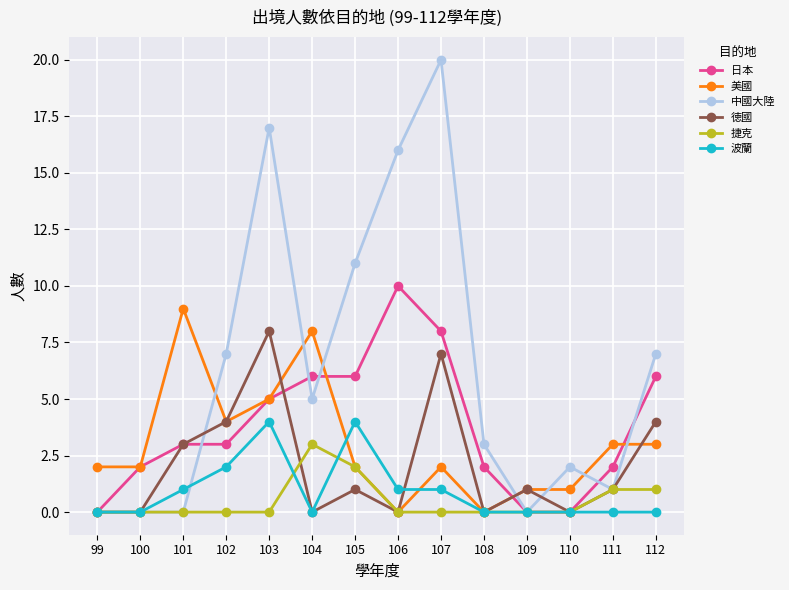

What is the average value of the 徳國 series?

2